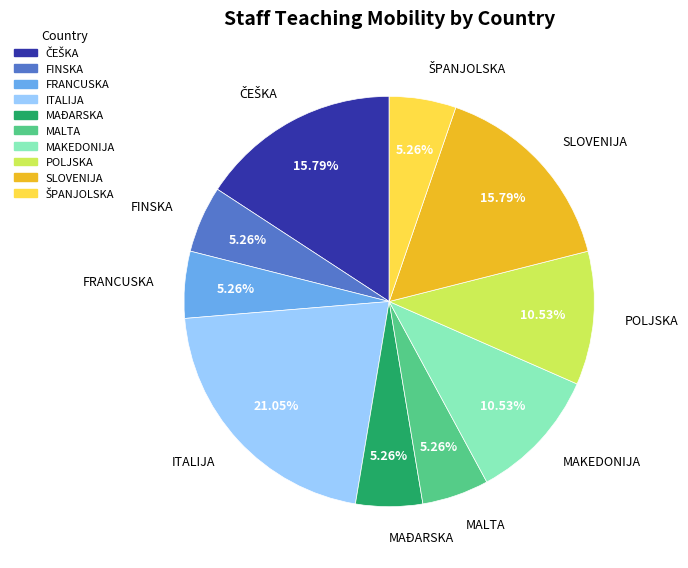

Approximately how many times larger is the value at ITALIJA compared to MALTA?

4.0